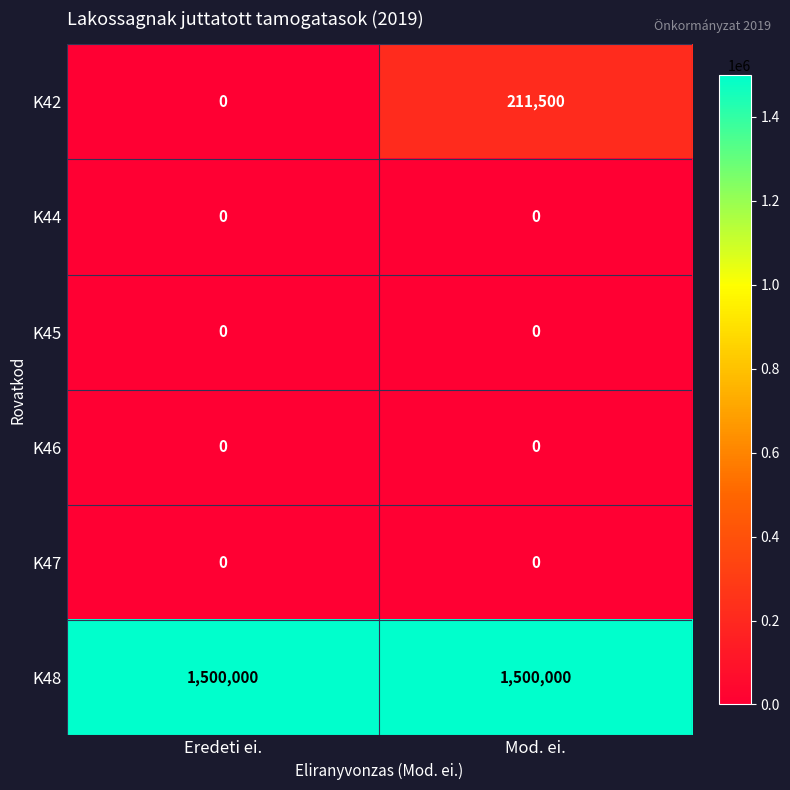

True or false: K47 has a value of 0 at Mod. ei..

True